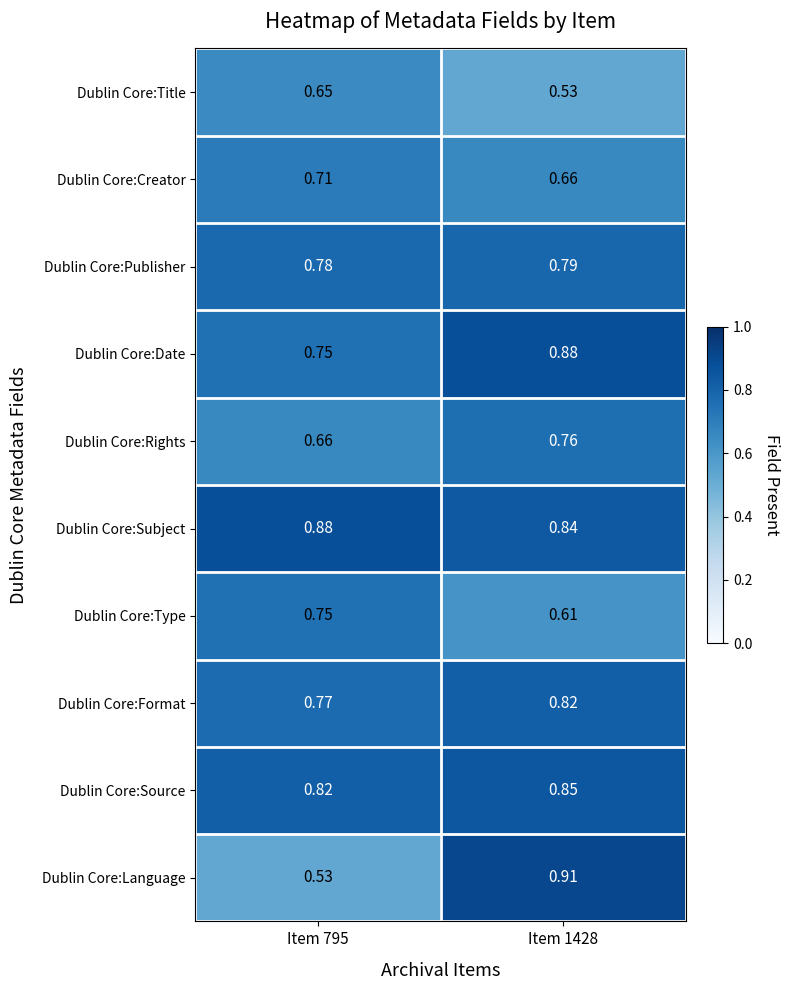

Which series has the widest spread of values?

Dublin Core:Language